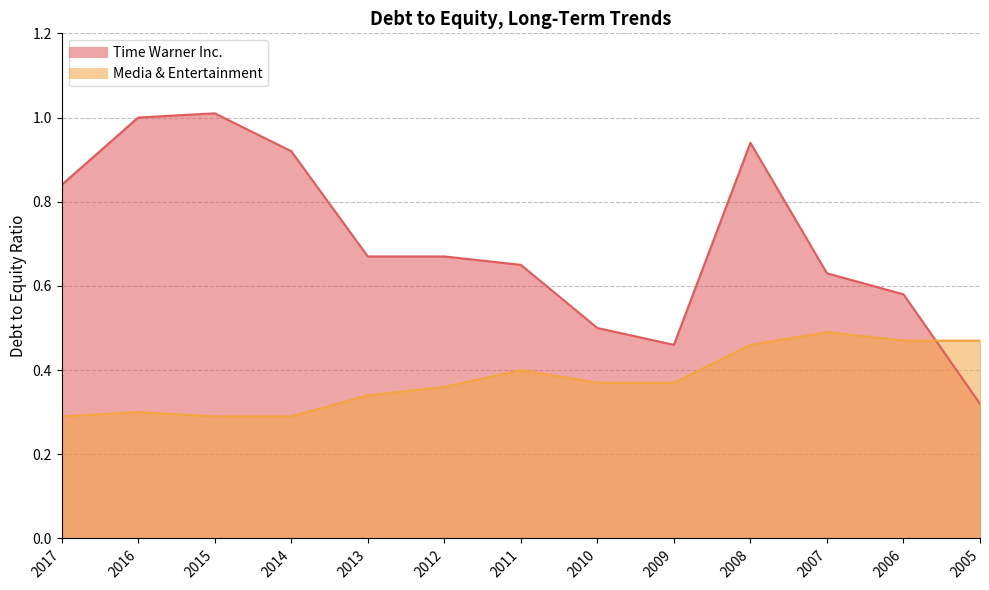

Reading left to right, list all the values displayed in this chart.

Time Warner Inc.: 0.8	1.0	1.0	0.9	0.7	0.7	0.7	0.5	0.5	0.9	0.6	0.6	0.3
Media & Entertainment: 0.3	0.3	0.3	0.3	0.3	0.4	0.4	0.4	0.4	0.5	0.5	0.5	0.5